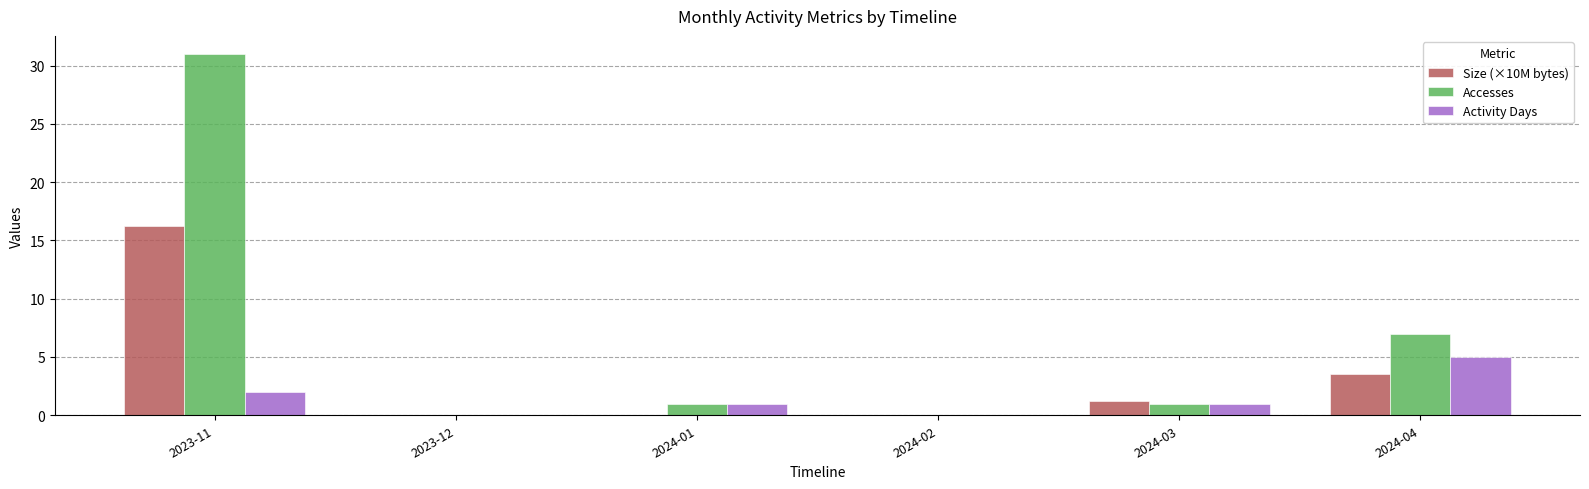

Where does the Activity Days series first go above 1?

2023-11